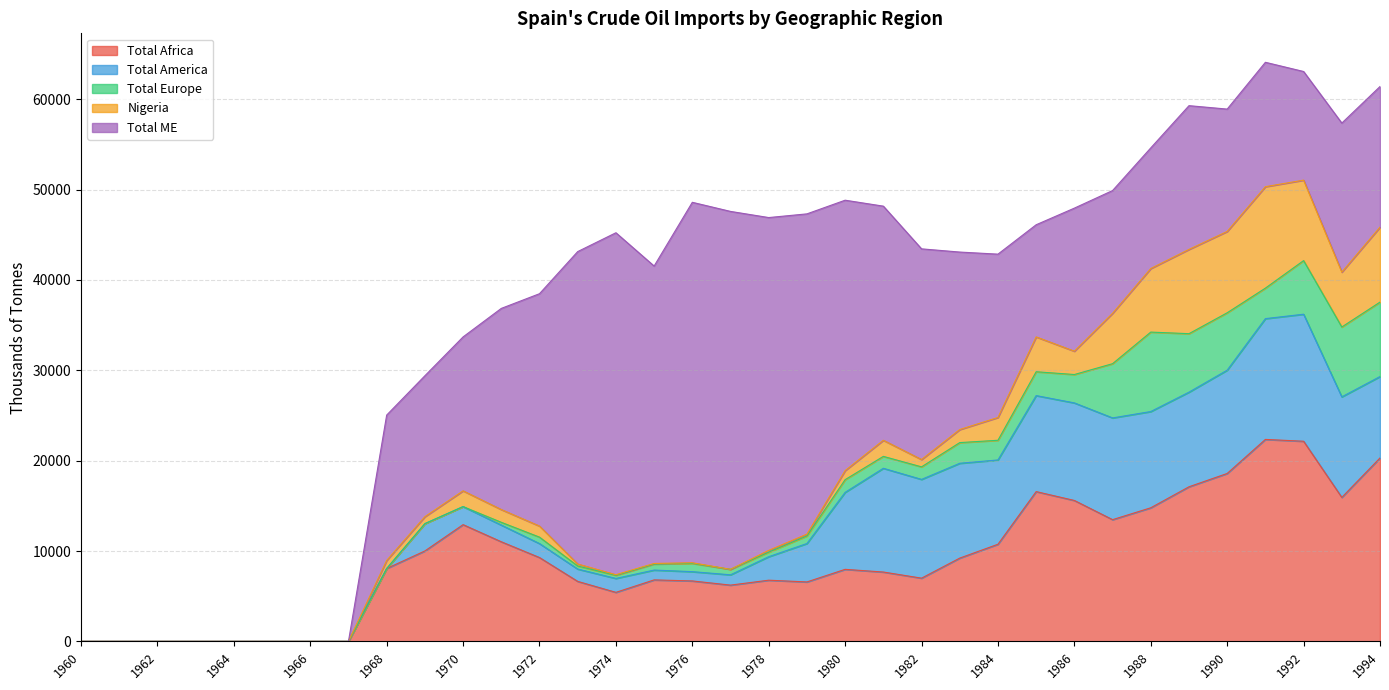

Which series has the largest total across all categories?

Total ME